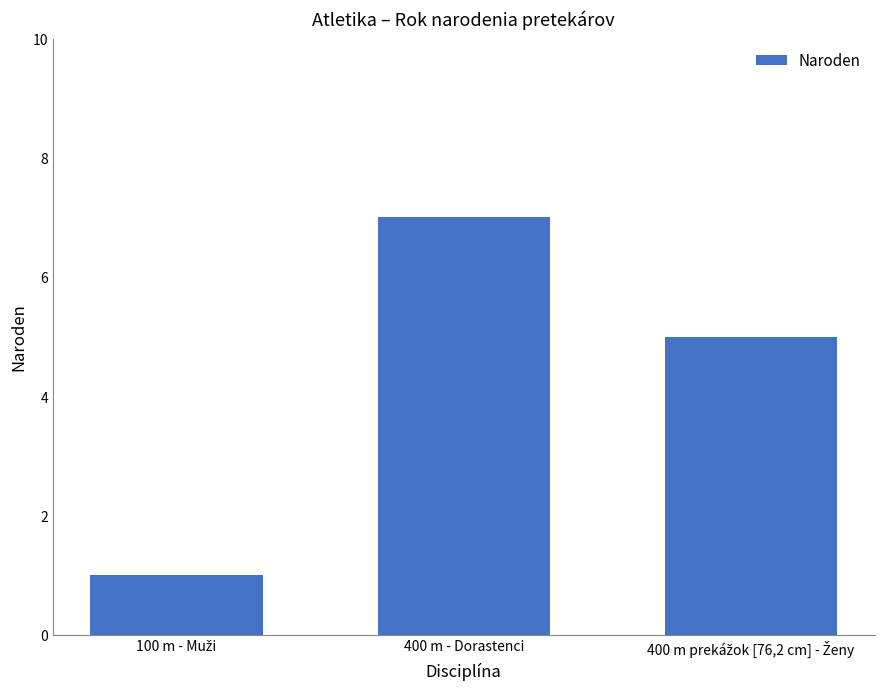

Are the bars grouped side by side (vs. stacked)?

No